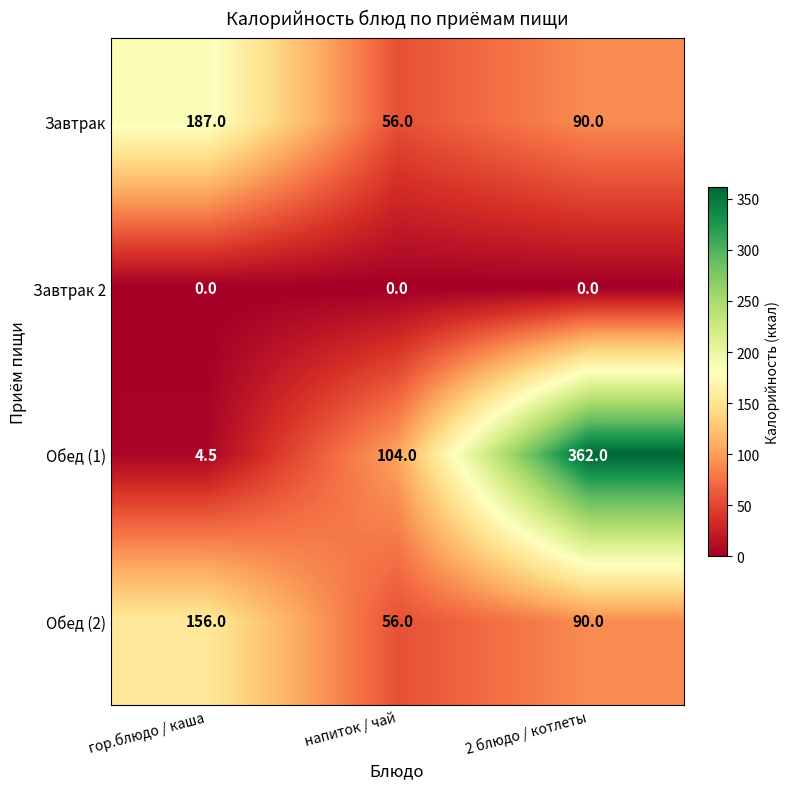

Which series has the largest range (max minus min)?

Обед (1)